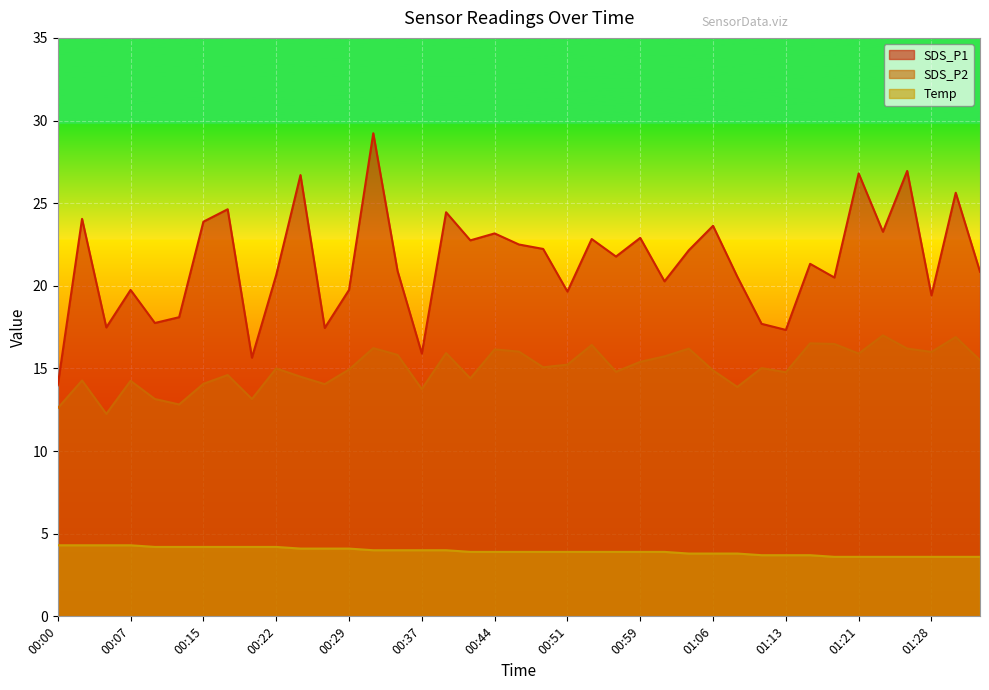

At which label does Temp reach its peak?

00:00